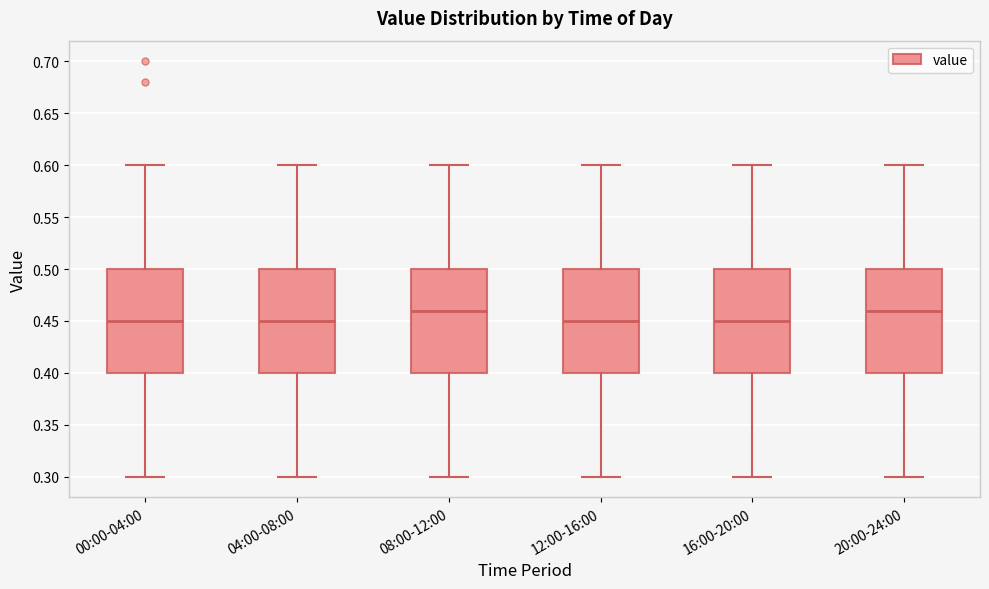

Reading left to right, read every box against the y-axis: the position of its median line, the range the box covers, and the ends of its whiskers. The values are not printed on the chart, so give them approximately, as read against the axis.

00:00-04:00: median 0.45, box 0.40 to 0.50, whiskers 0.30 to 0.60
04:00-08:00: median 0.45, box 0.40 to 0.50, whiskers 0.30 to 0.60
08:00-12:00: median 0.46, box 0.40 to 0.50, whiskers 0.30 to 0.60
12:00-16:00: median 0.45, box 0.40 to 0.50, whiskers 0.30 to 0.60
16:00-20:00: median 0.45, box 0.40 to 0.50, whiskers 0.30 to 0.60
20:00-24:00: median 0.46, box 0.40 to 0.50, whiskers 0.30 to 0.60